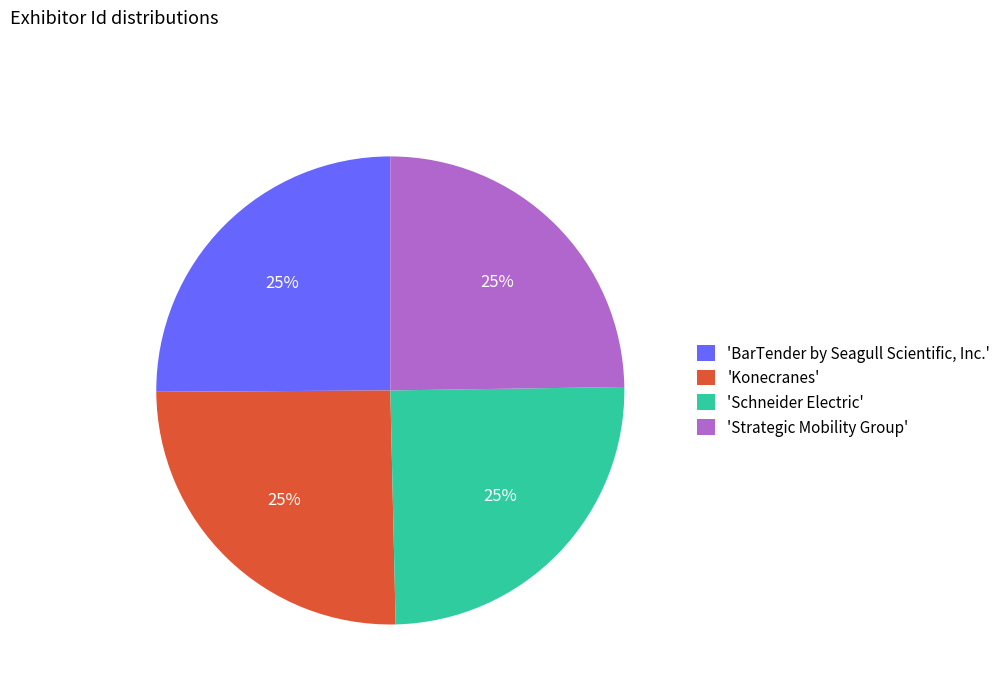

To the nearest percent, what is the combined percentage of 'Konecranes' and 'Schneider Electric'?

50%